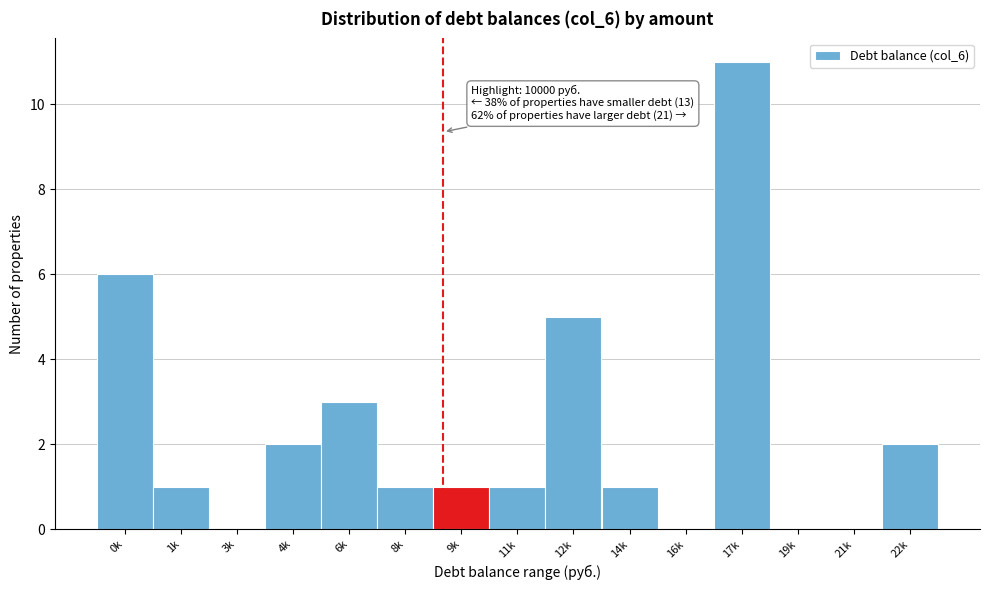

Reading left to right, transcribe all the data shown in this chart.

0k=6	1k=1	3k=0	4k=2	6k=3	8k=1	9k=1	11k=1	12k=5	14k=1	16k=0	17k=11	19k=0	21k=0	22k=2